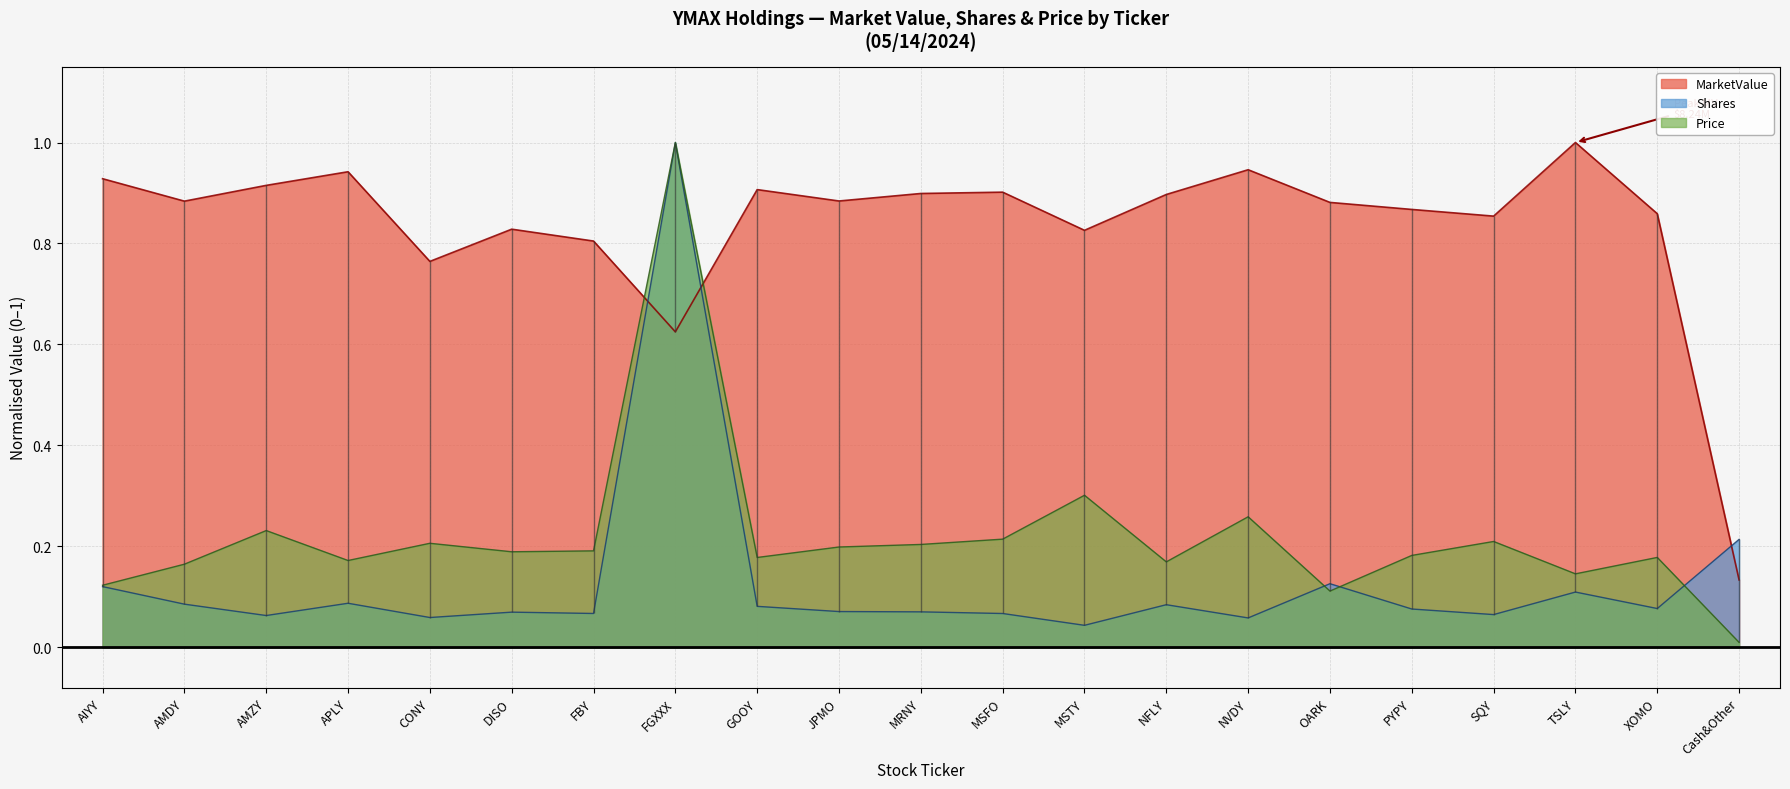

Reading left to right, what are all the values shown in this chart?

MarketValue: 0.9	0.9	0.9	0.9	0.8	0.8	0.8	0.6	0.9	0.9	0.9	0.9	0.8	0.9	0.9	0.9	0.9	0.9	1.0	0.9	0.1
Shares: 0.1	0.1	0.1	0.1	0.1	0.1	0.1	1.0	0.1	0.1	0.1	0.1	0.0	0.1	0.1	0.1	0.1	0.1	0.1	0.1	0.2
Price: 0.1	0.2	0.2	0.2	0.2	0.2	0.2	1.0	0.2	0.2	0.2	0.2	0.3	0.2	0.3	0.1	0.2	0.2	0.1	0.2	0.0